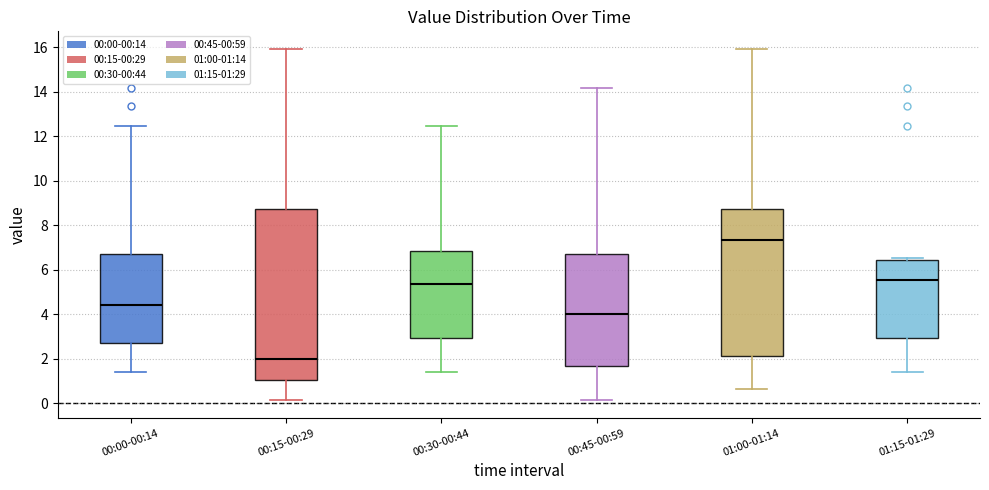

Reading left to right, read every box against the y-axis: the position of its median line, the range the box covers, and the ends of its whiskers. The values are not printed on the chart, so give them approximately, as read against the axis.

00:00-00:14: median 4.4, box 2.8 to 6.8, whiskers 1.4 to 12.4
00:15-00:29: median 2.0, box 1.0 to 8.8, whiskers 0.2 to 16.0
00:30-00:44: median 5.4, box 3.0 to 6.8, whiskers 1.4 to 12.4
00:45-00:59: median 4.0, box 1.6 to 6.8, whiskers 0.2 to 14.2
01:00-01:14: median 7.4, box 2.2 to 8.8, whiskers 0.6 to 16.0
01:15-01:29: median 5.6, box 3.0 to 6.4, whiskers 1.4 to 6.6